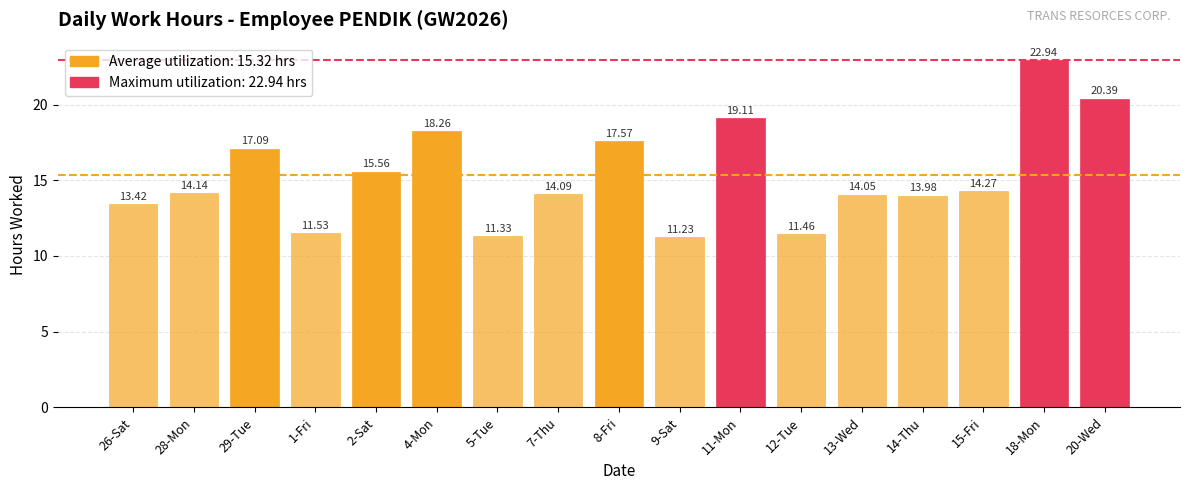

Which category has the lowest value across all series?

9-Sat